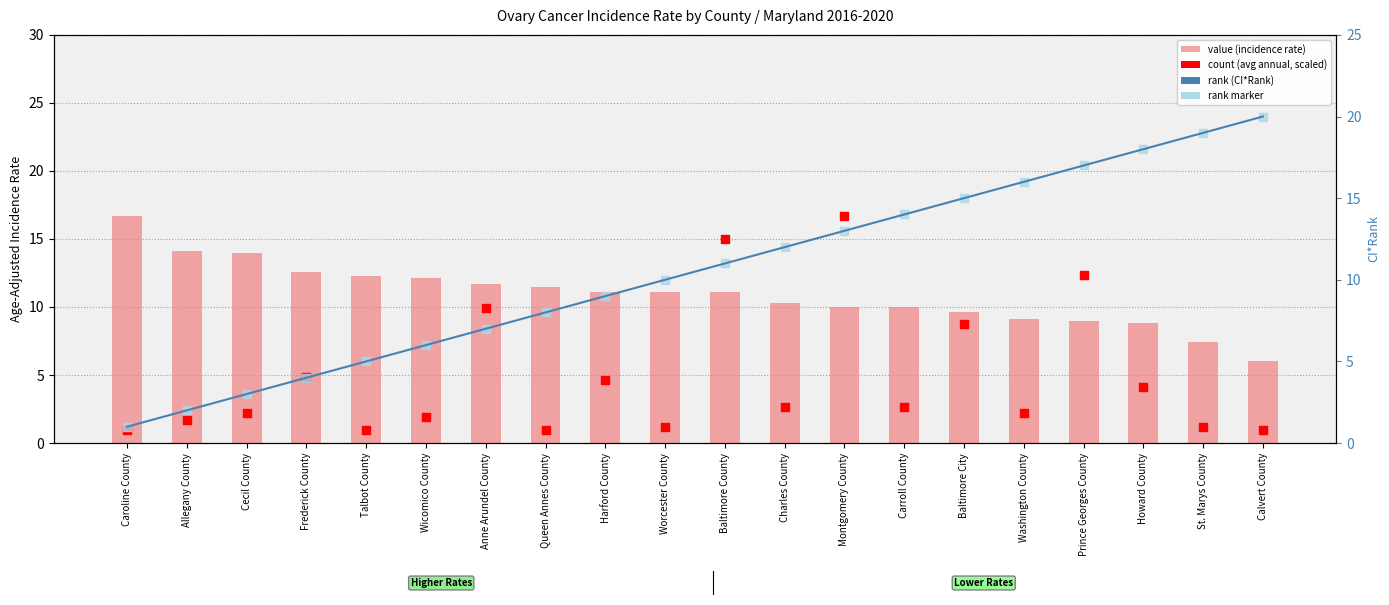

Which series has the largest total across all categories?

value (incidence rate)